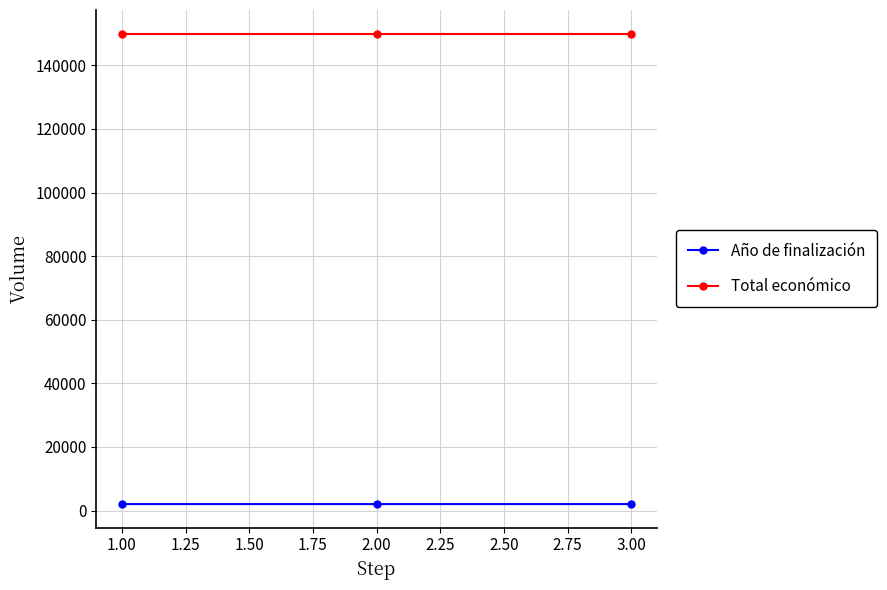

What is the value of the Año de finalización point at the 2nd from the left?

2027